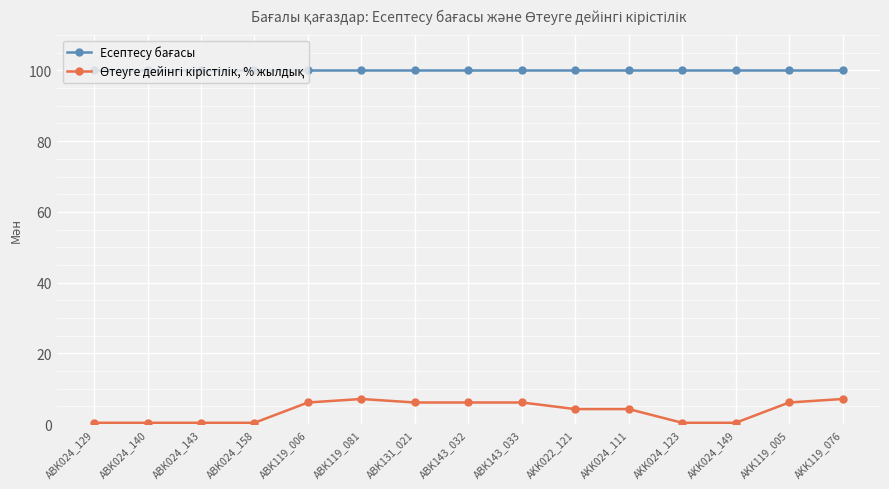

What is the label of the 8th point from the left?

ABK143_032